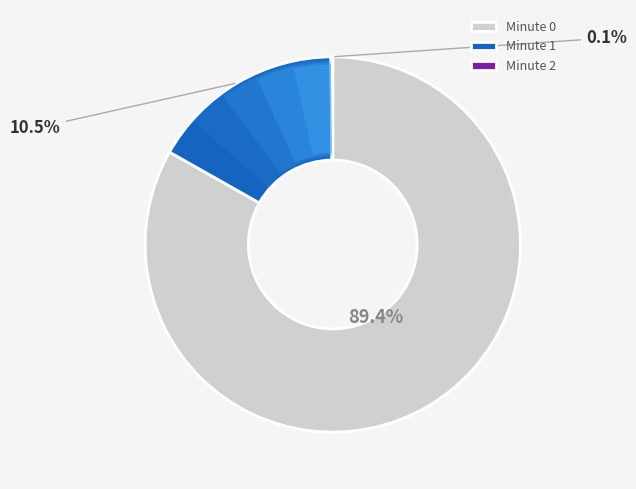

True or false: 1 accounts for 23% of the total.

False